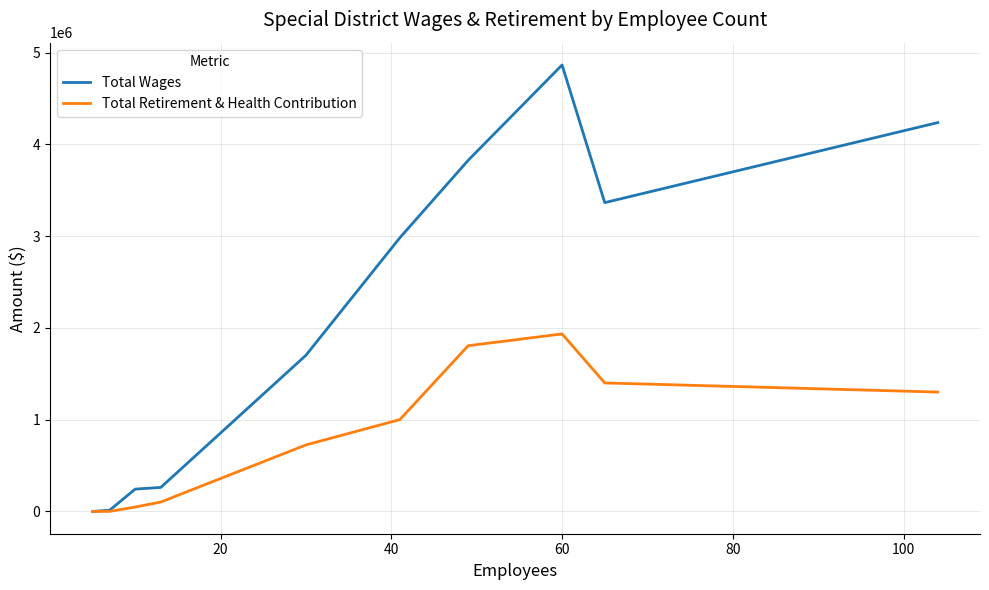

Which series has the largest total across all categories?

Total Wages